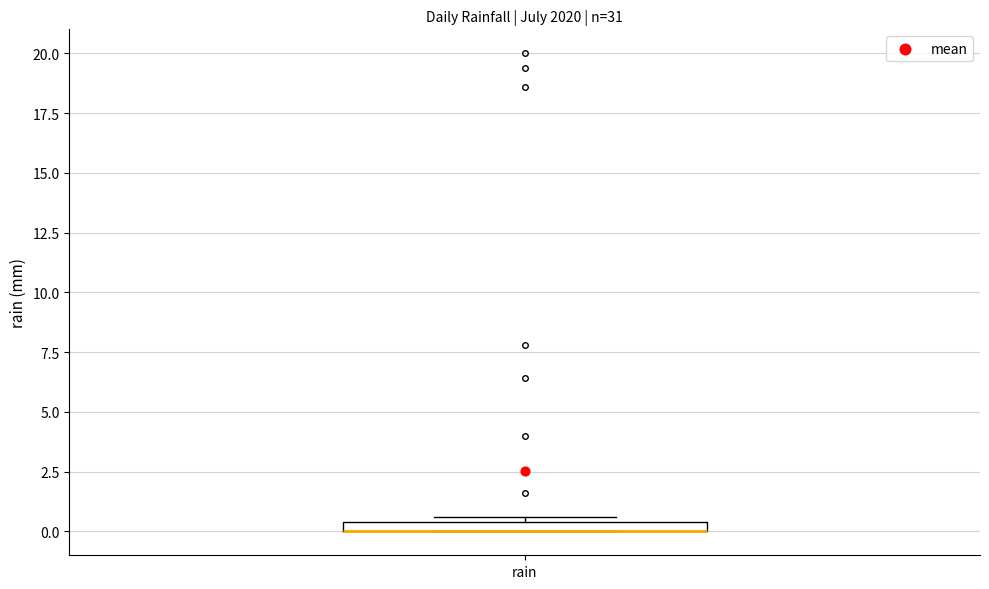

Where is the upper edge of the box for rain on the y-axis? The values are not printed on the chart, so give them approximately, as read against the axis.

0.5